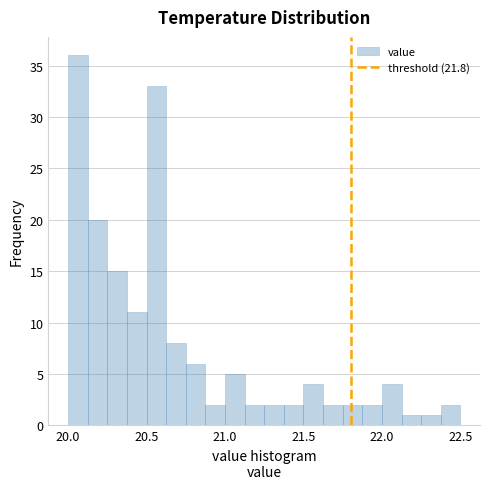

Around what value on the x-axis is the tallest bar? Give the approximate position of its centre, as read against the axis.

20.05